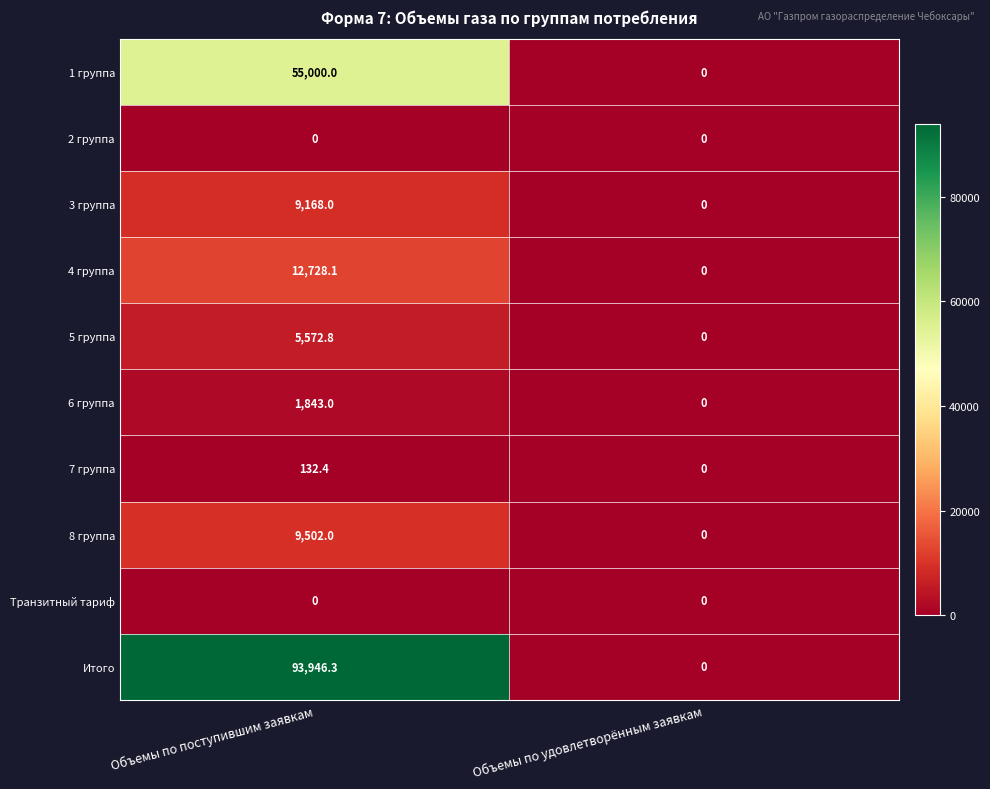

At which category does the chart reach its peak across all series?

Объемы по поступившим заявкам